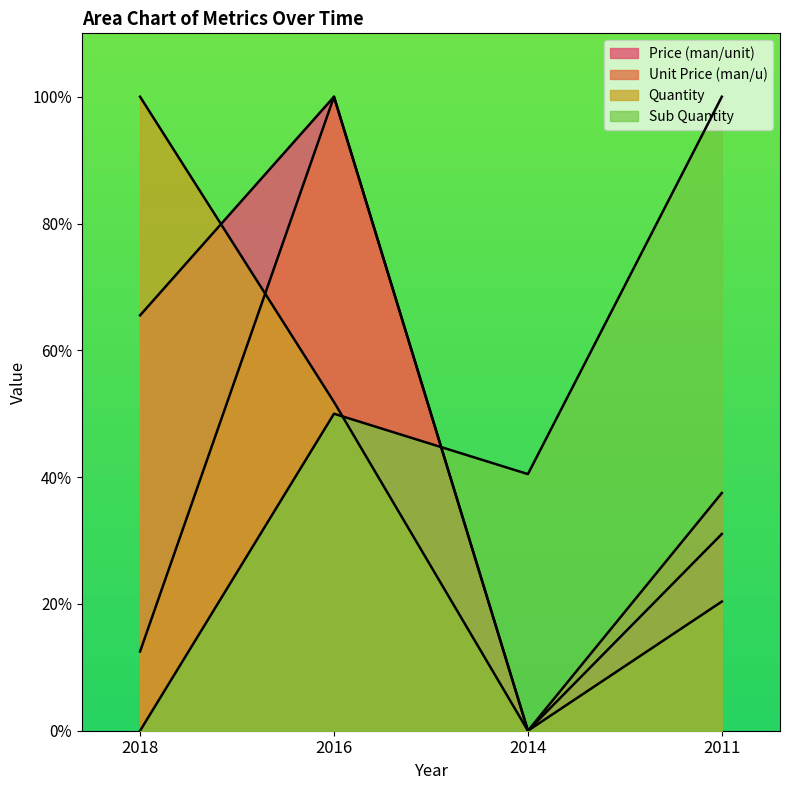

Reading right to left, list all the values displayed in this chart.

Price (man/unit): 31.0	0.0	100.0	65.5
Unit Price (man/u): 37.5	0.0	100.0	12.5
Quantity: 20.4	0.0	51.9	100.0
Sub Quantity: 100.0	40.5	50.0	0.0